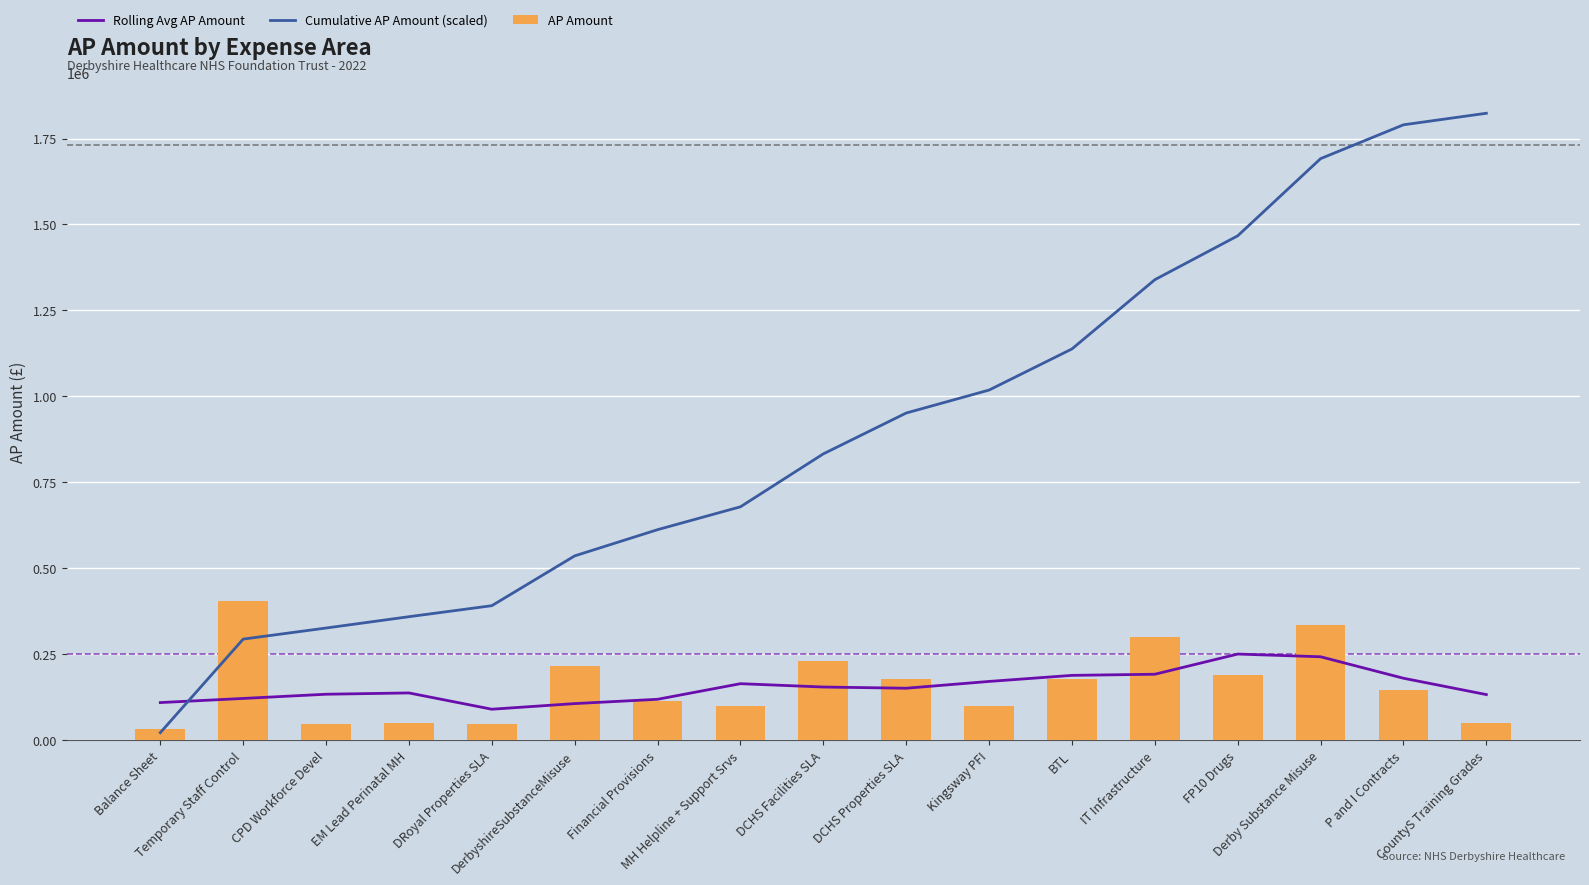

What is the label of the 11th bar from the left?

Kingsway PFI